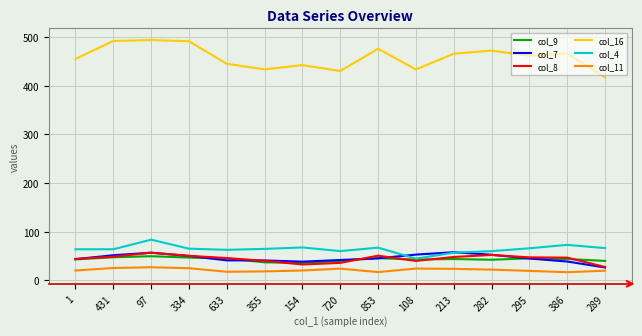

What is the difference between the second highest and minimum values in the col_9 series?

11.6